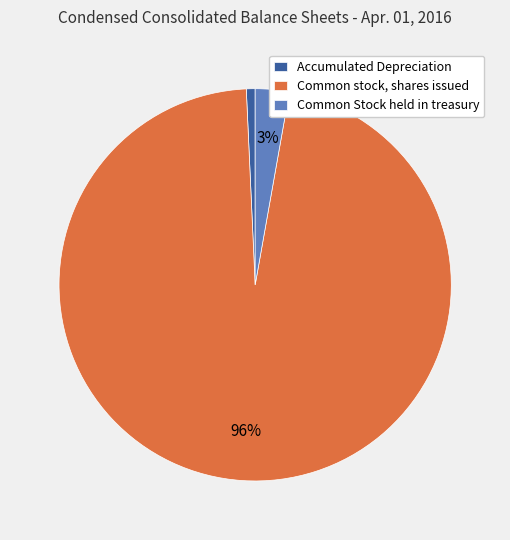

Which has a higher value, Common Stock held in treasury or Accumulated Depreciation?

Common Stock held in treasury